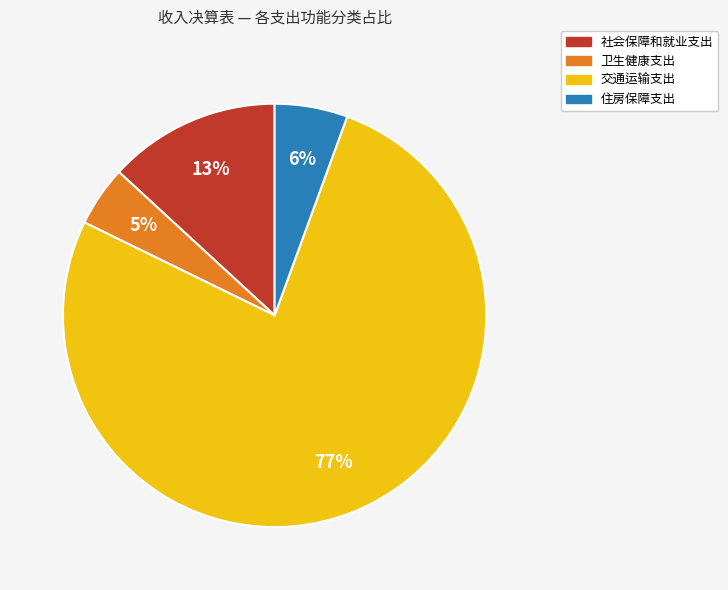

To the nearest percent, what is the average slice percentage?

25%